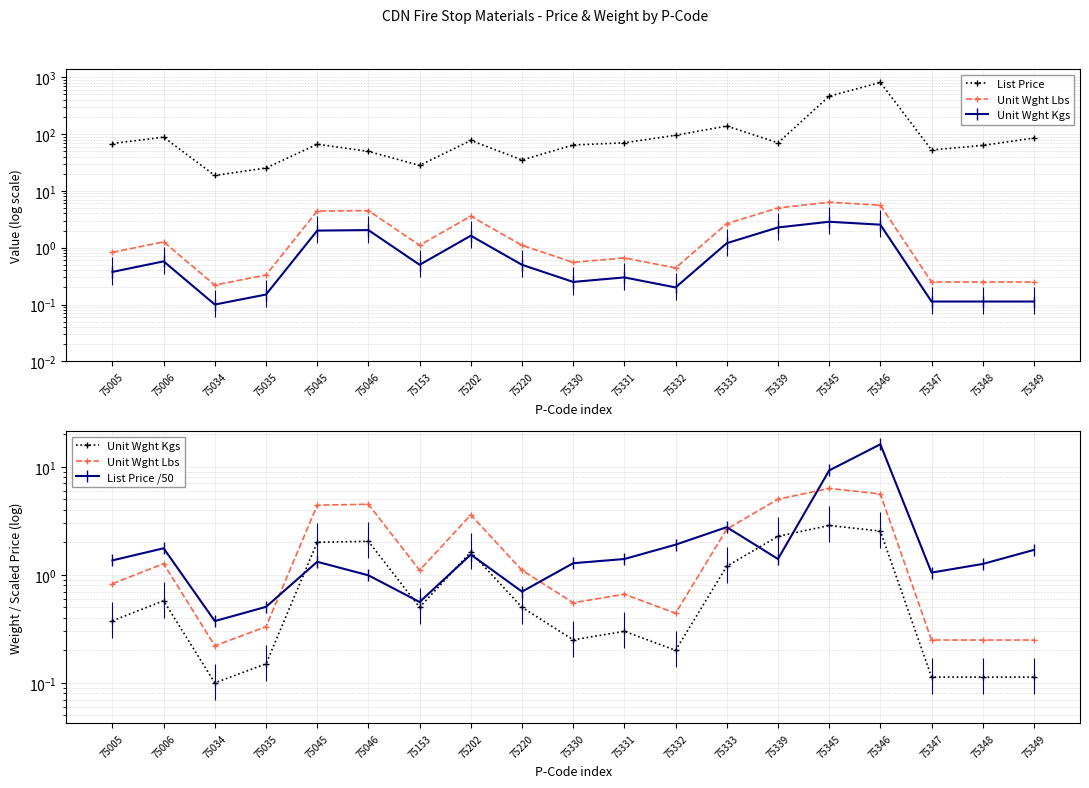

What is the value of the List Price point at the 13th from the left?

138.0